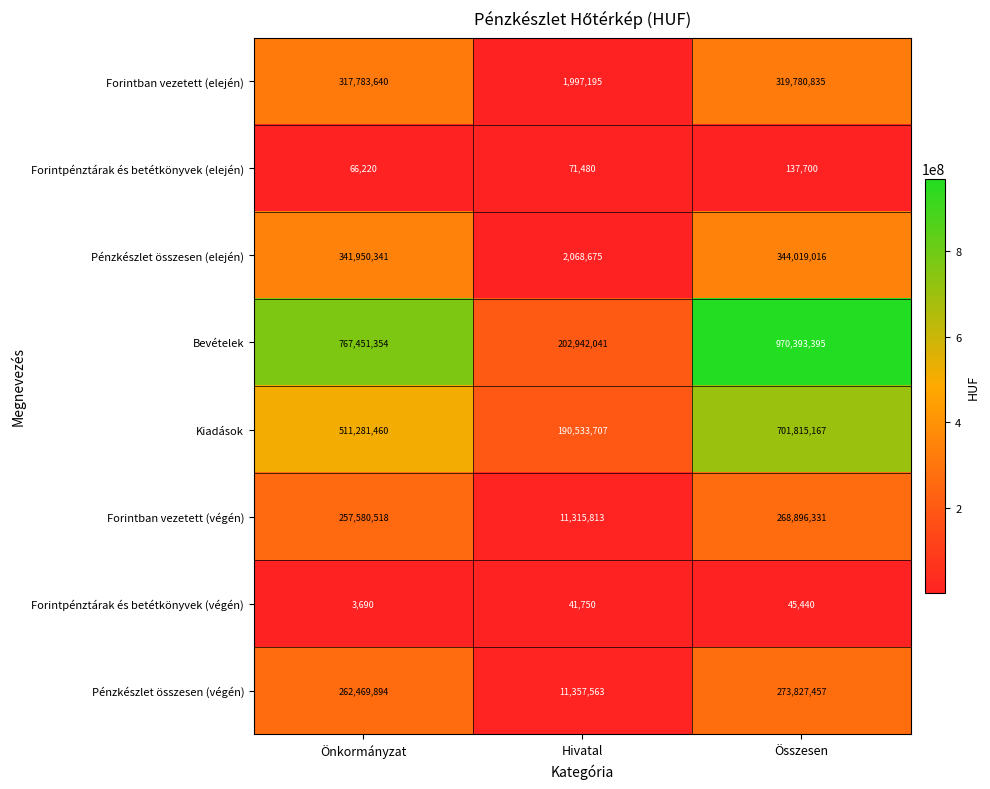

Rank the series by their maximum value, from lowest to highest.

Forintpénztárak és betétkönyvek (végén), Forintpénztárak és betétkönyvek (elején), Forintban vezetett (végén), Pénzkészlet összesen (végén), Forintban vezetett (elején), Pénzkészlet összesen (elején), Kiadások, Bevételek